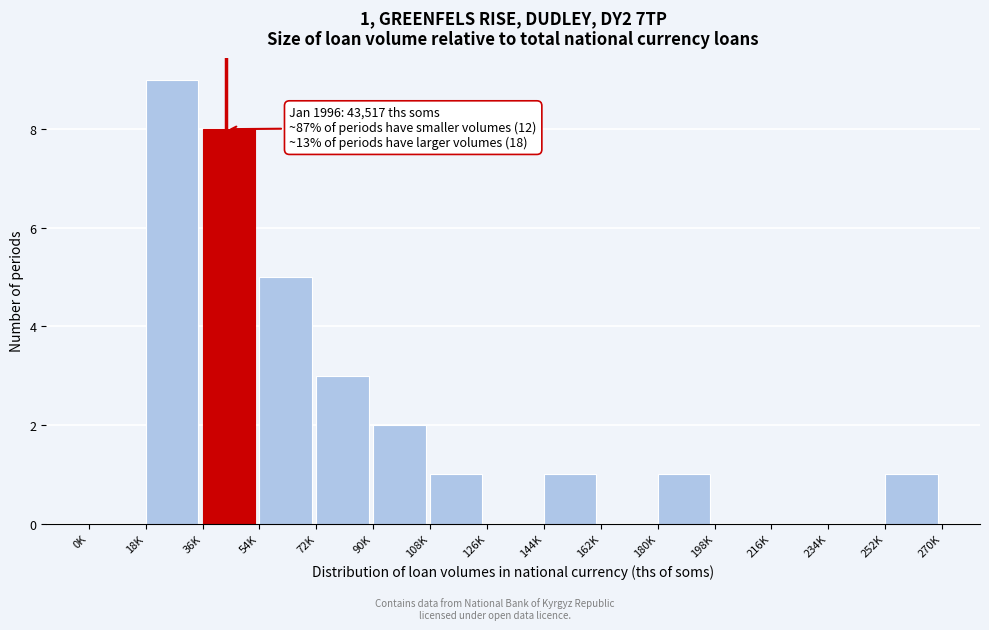

Reading left to right, list all the values displayed in this chart.

0K=0	18K=9	36K=8	54K=5	72K=3	90K=2	108K=1	126K=0	144K=1	162K=0	180K=1	198K=0	216K=0	234K=0	252K=1